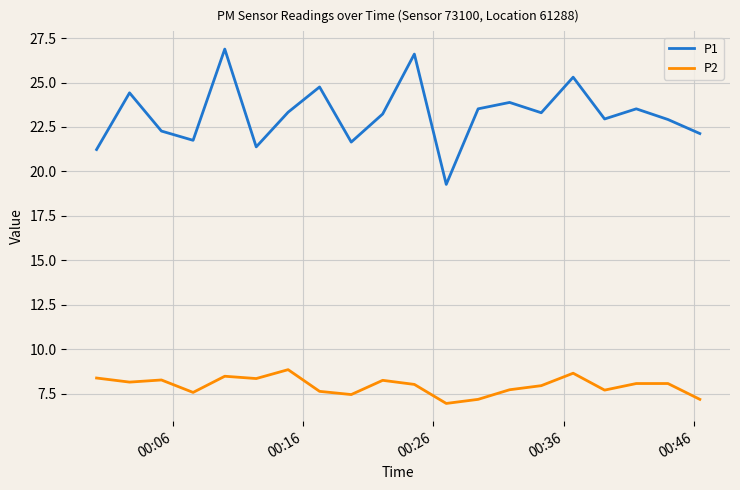

What is the minimum value for P2?

7.0